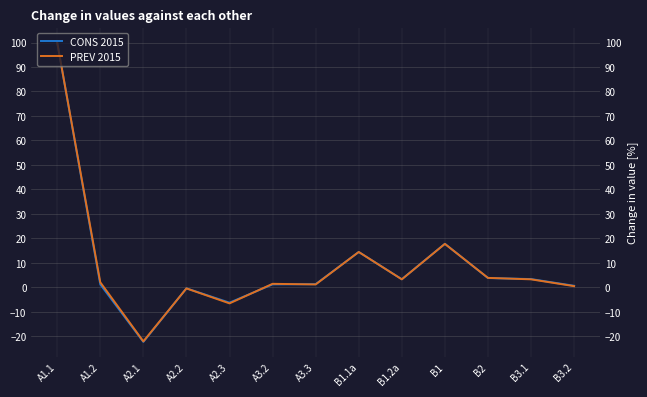

Which category has the lowest value in the PREV 2015 series?

A2.1